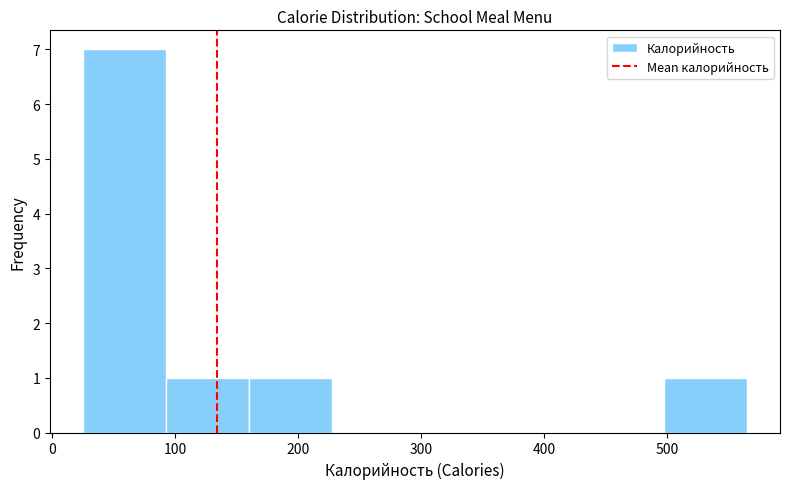

What is the height of the bar covering 30 to 90 on the x-axis? Neither the bar edges nor the heights are printed on the chart, so give them approximately, as read against the axes.

7